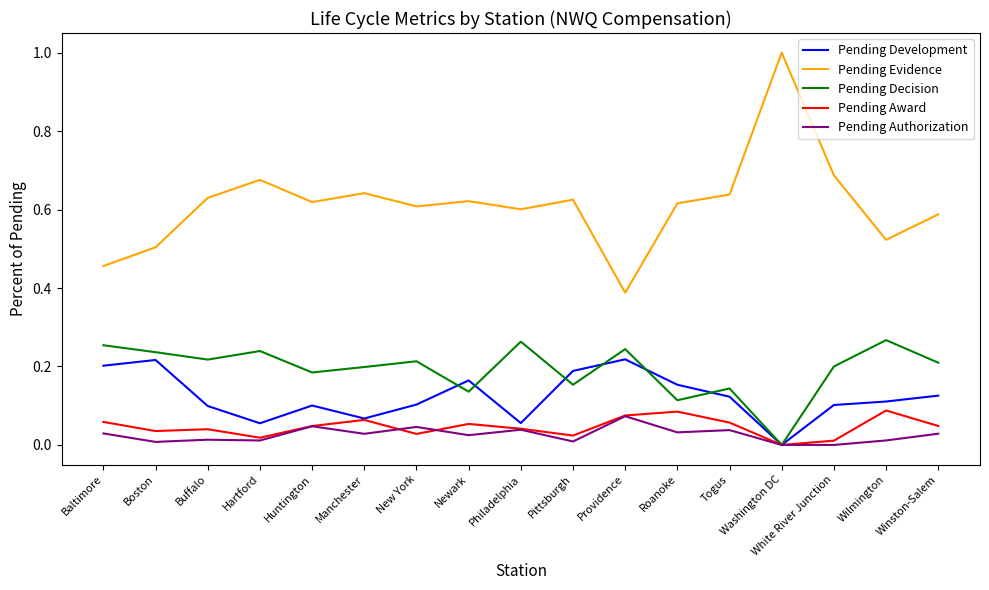

True or false: Pending Development and Pending Evidence cross at least once.

False